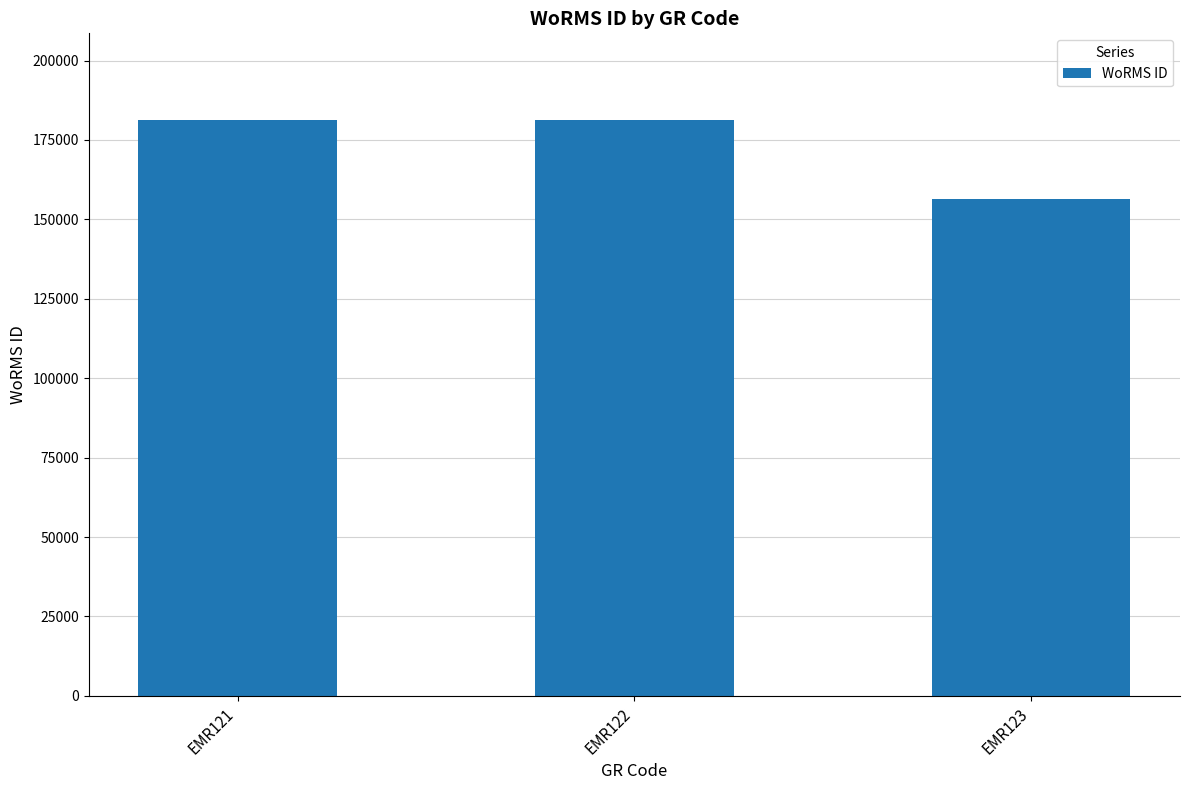

What is the change in value from EMR122 to EMR123?

-24870